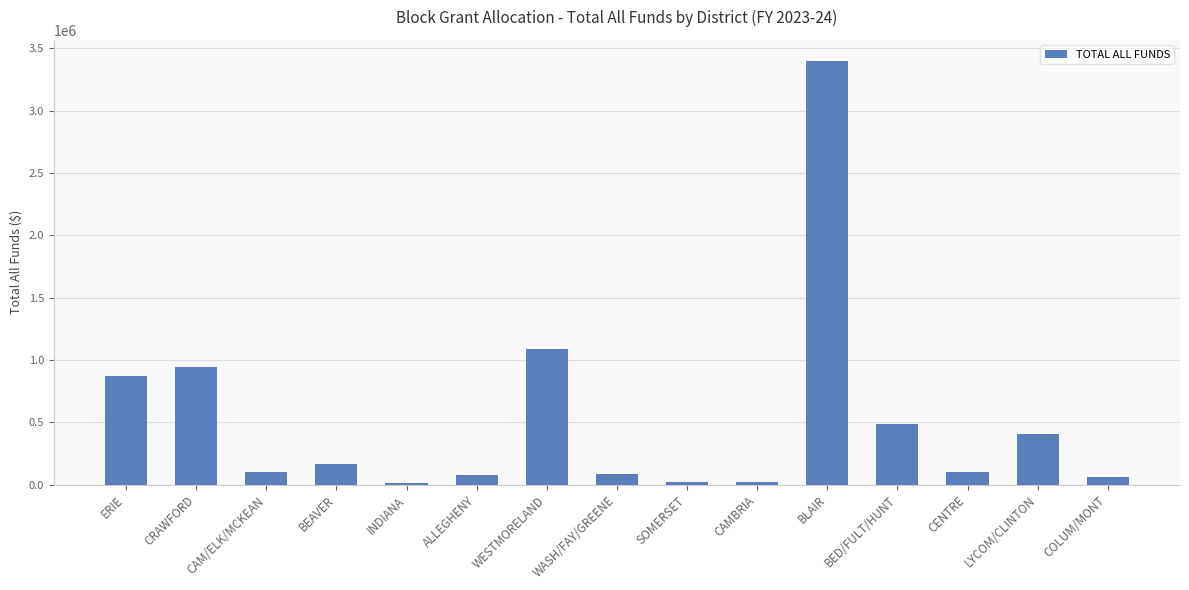

The value at LYCOM/CLINTON is 725560.3. True or false?

False